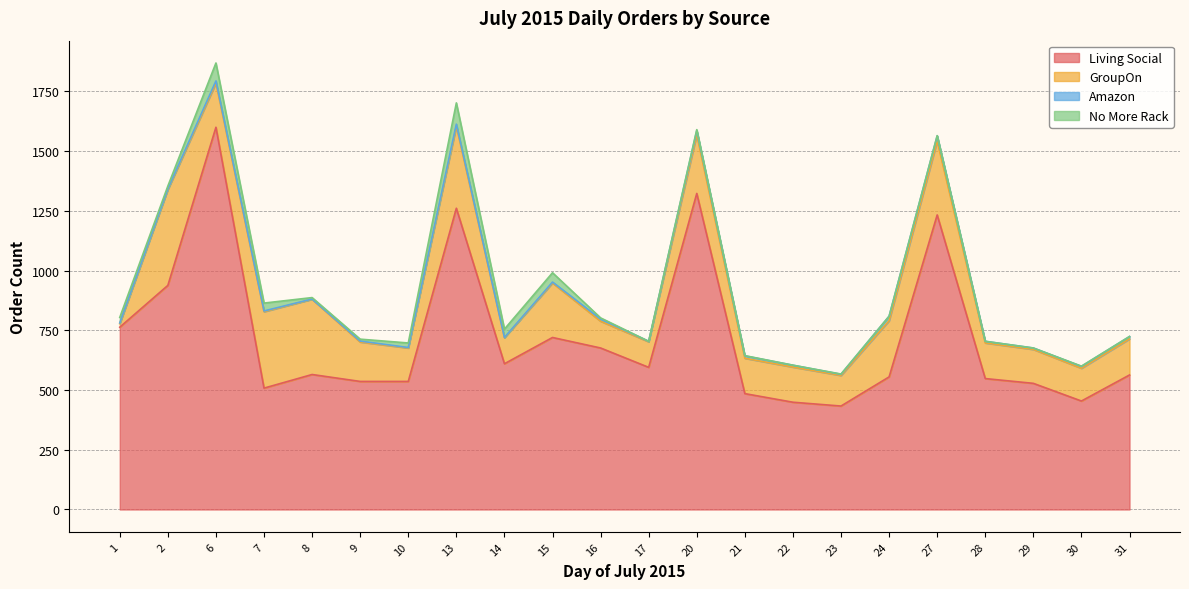

Does the chart display data point markers on the line(s)?

No